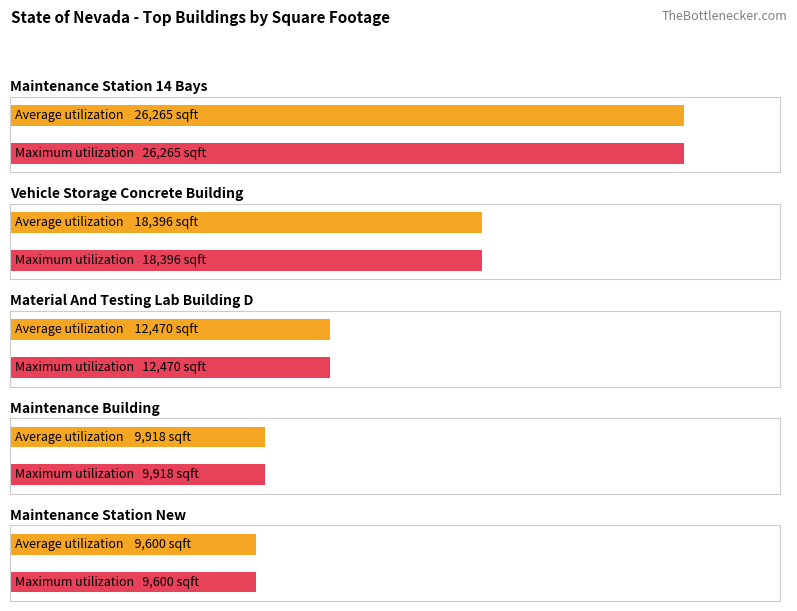

What is the label of the 5th bar from the right?

Maintenance Station 14 Bays